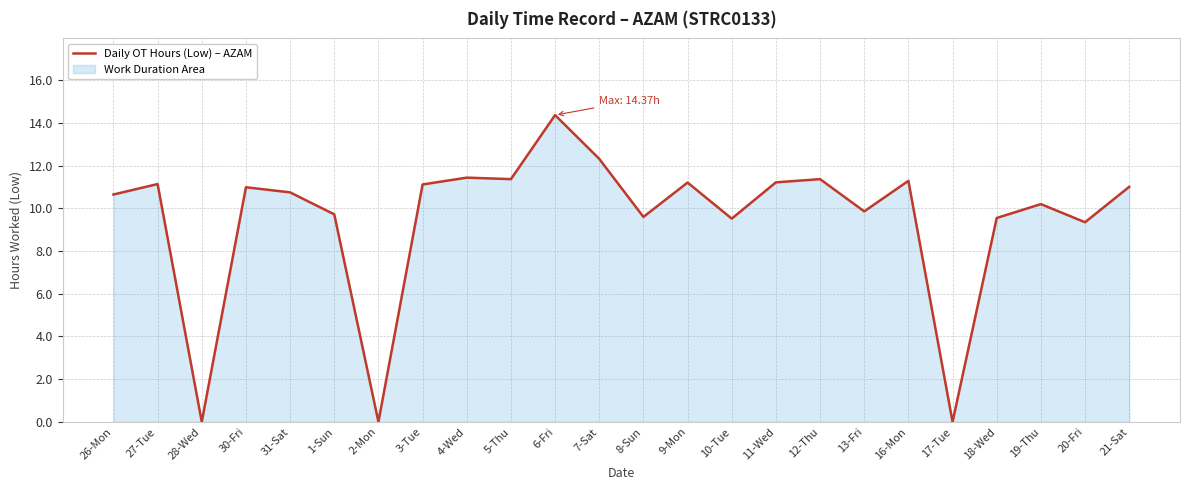

Reading left to right, list all the values displayed in this chart.

26-Mon=10.7	27-Tue=11.1	28-Wed=0.0	30-Fri=11.0	31-Sat=10.8	1-Sun=9.7	2-Mon=0.0	3-Tue=11.1	4-Wed=11.4	5-Thu=11.4	6-Fri=14.4	7-Sat=12.3	8-Sun=9.6	9-Mon=11.2	10-Tue=9.5	11-Wed=11.2	12-Thu=11.4	13-Fri=9.9	16-Mon=11.3	17-Tue=0.0	18-Wed=9.6	19-Thu=10.2	20-Fri=9.3	21-Sat=11.0